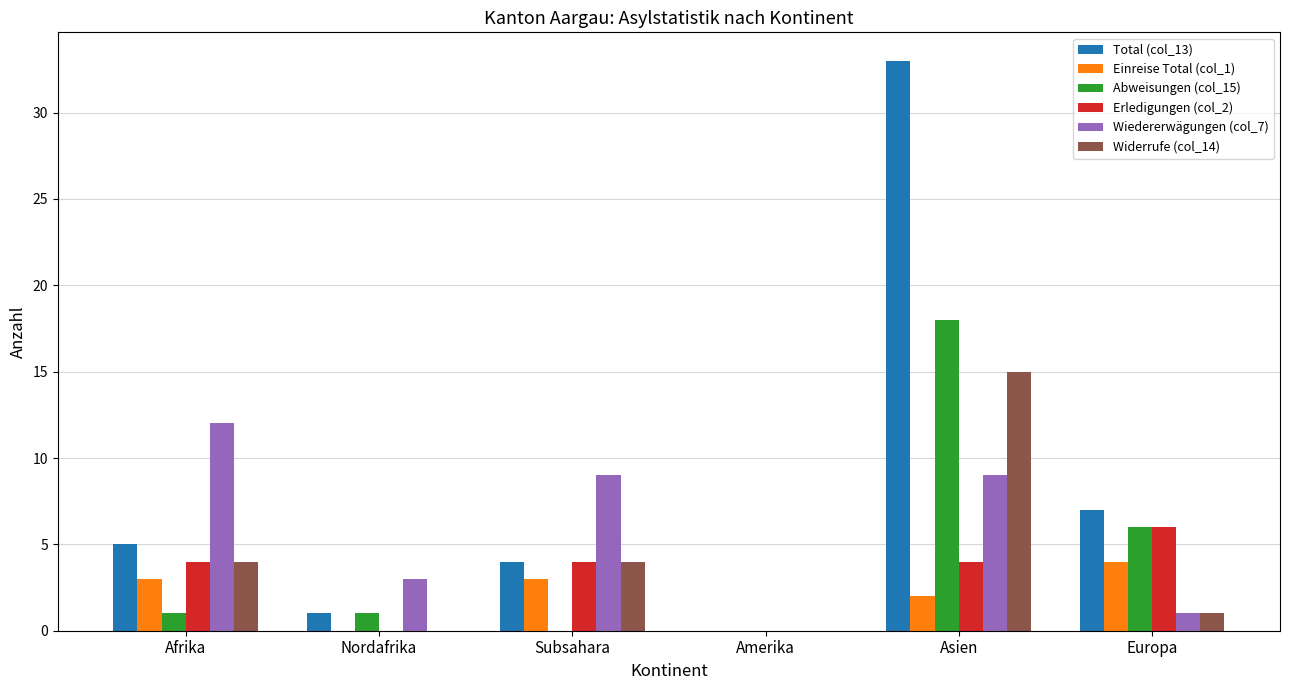

The value of Wiedererwägungen (col_7) at Afrika is 12. True or false?

True